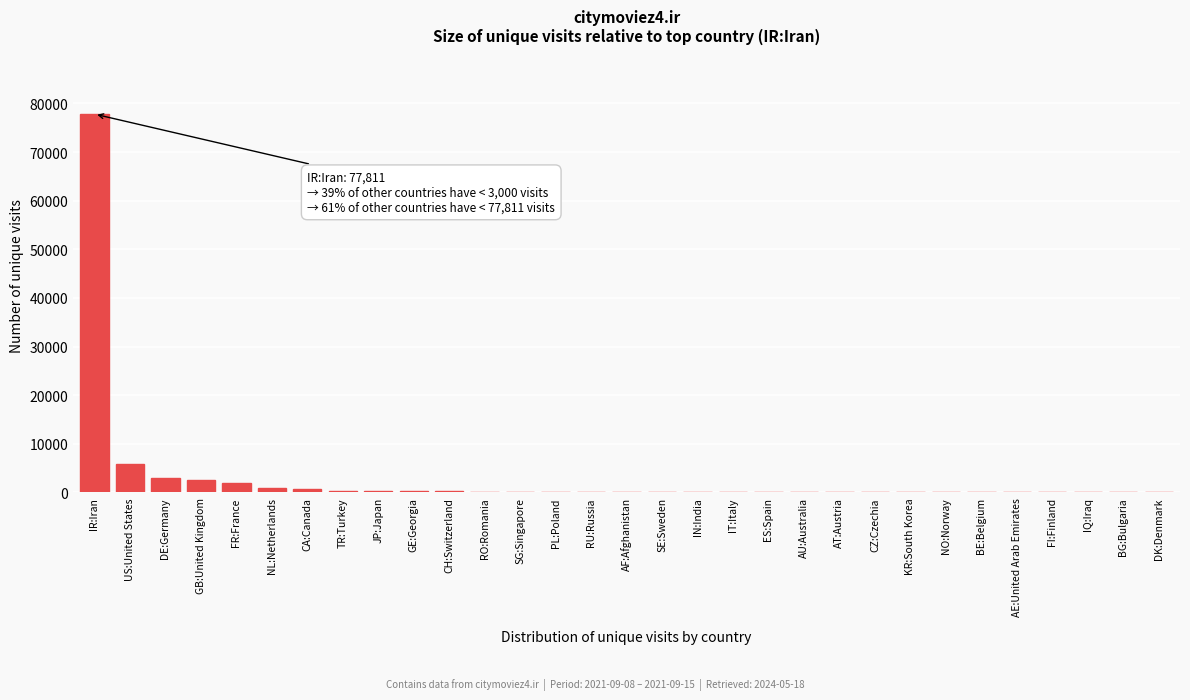

What is the sum of all values?

95156